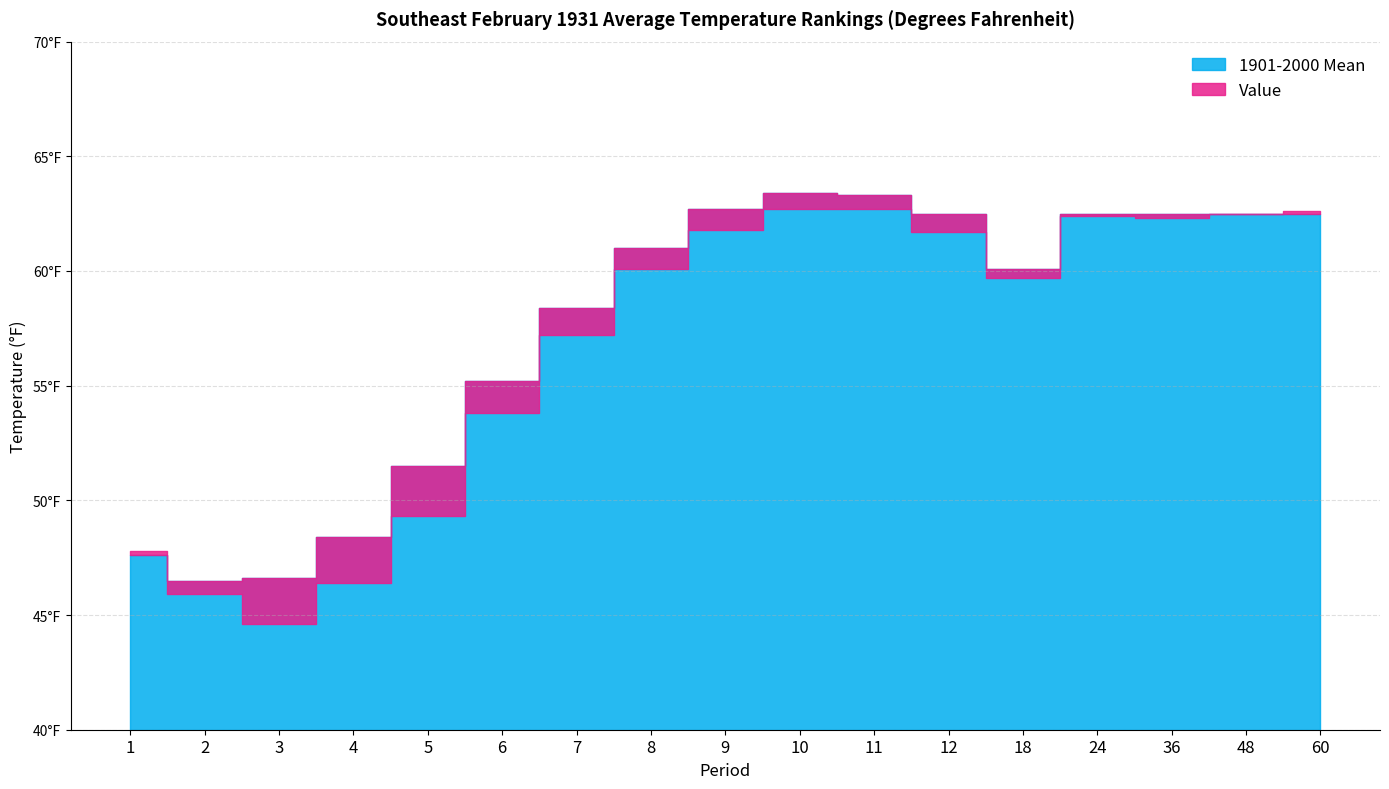

The Value series shows 78.0 at 3. True or false?

False